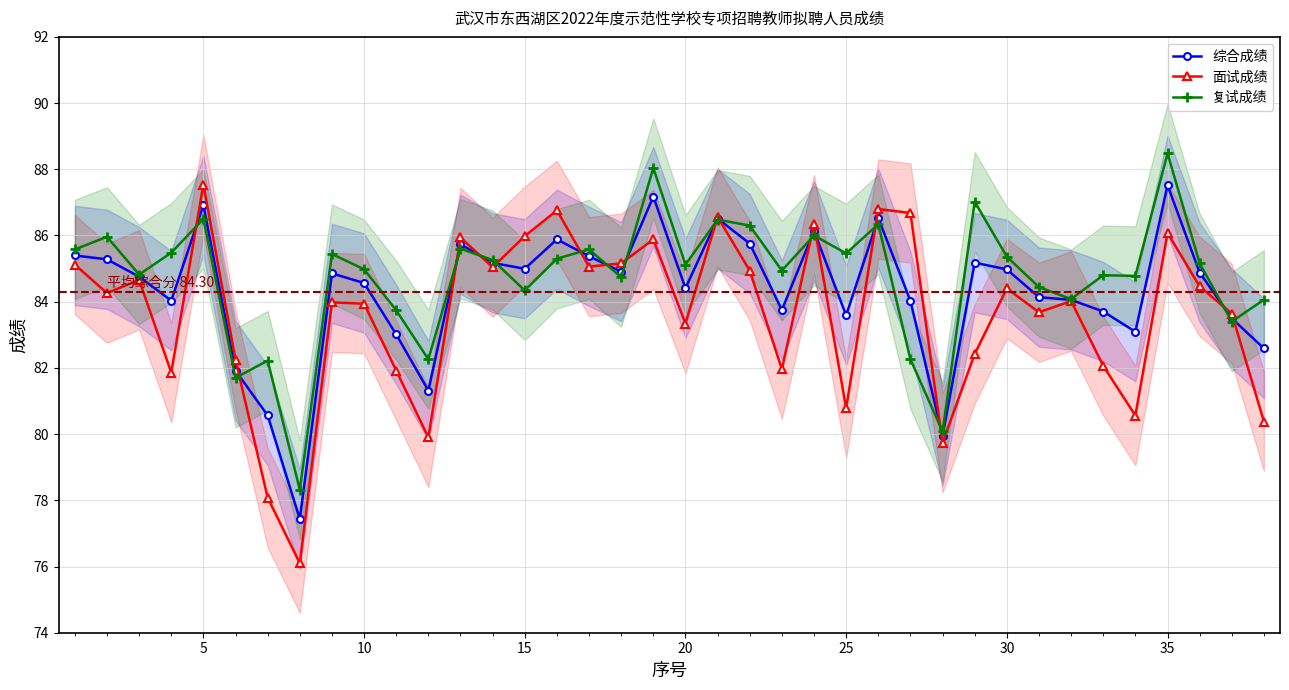

The value of 面试成绩 at 25 is 114.6. True or false?

False